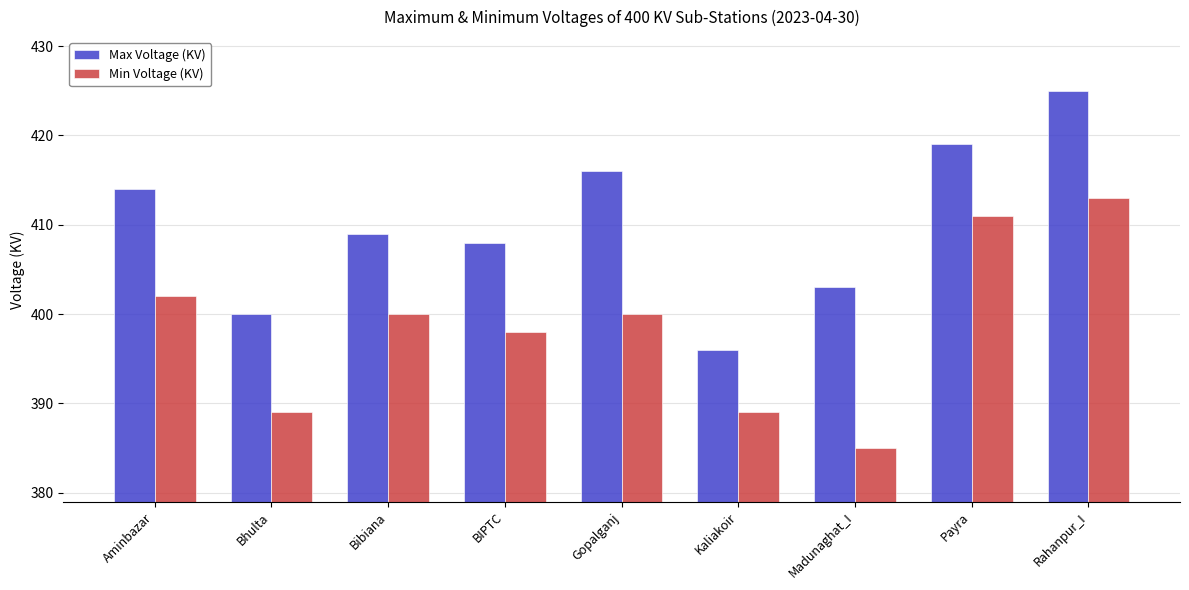

At how many categories does at least one series exceed 412?

4